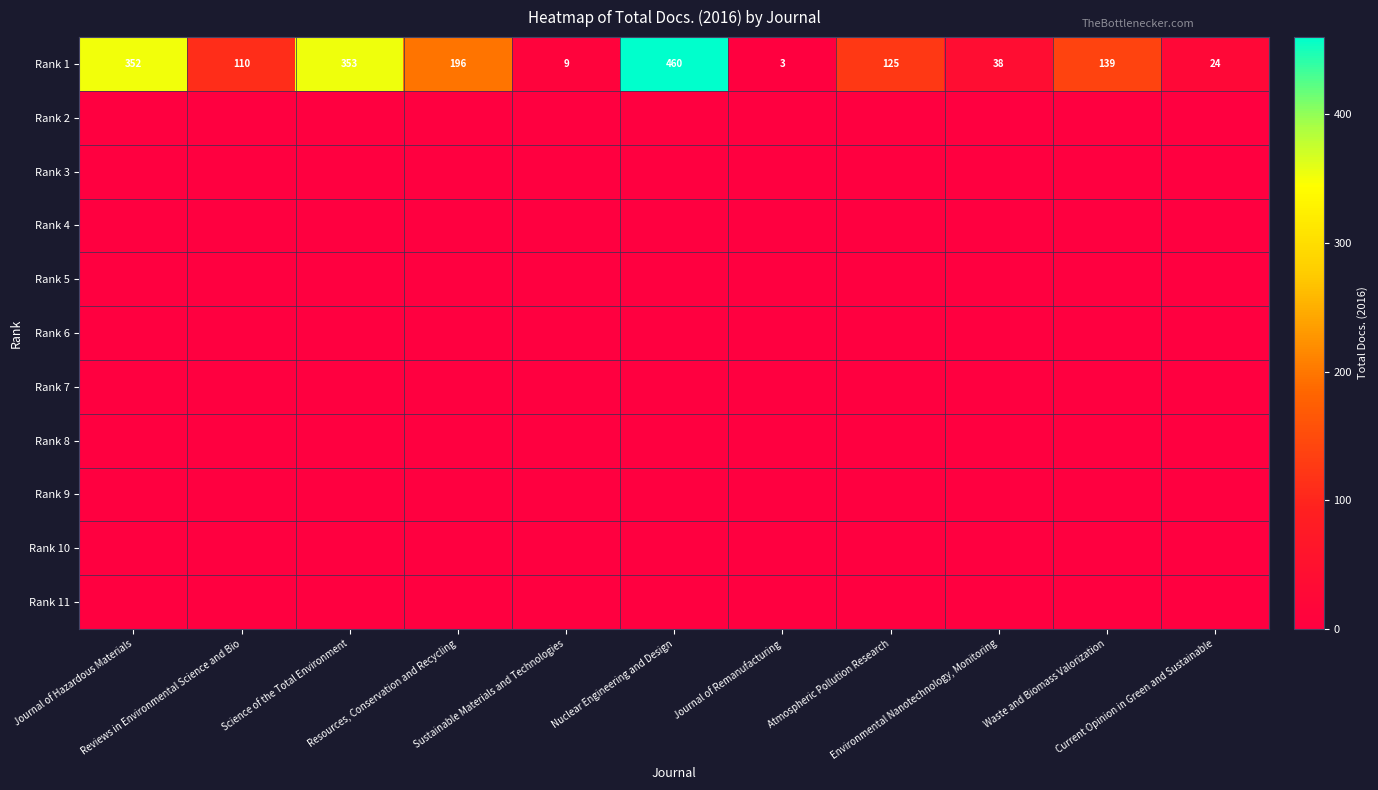

How many data points in Rank 1 are less than 125?

5